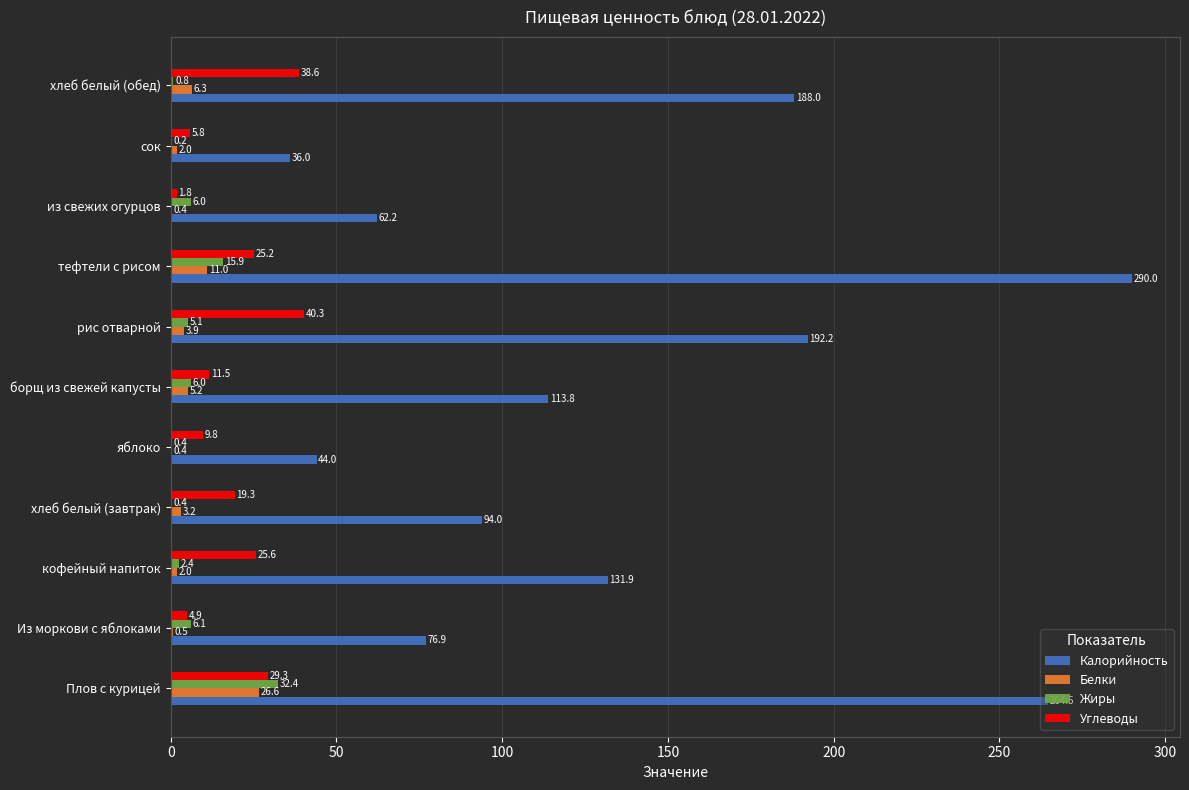

Between рис отварной and сок, which series saw the biggest shift?

Калорийность